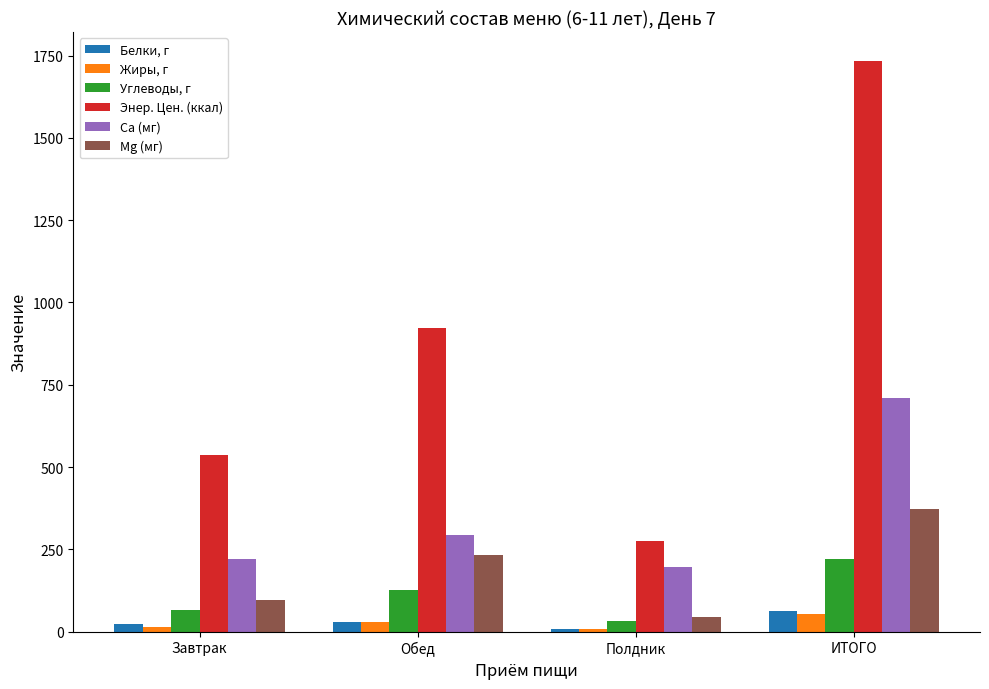

What is the lowest value of the Энер. Цен. (ккал) series?

276.0